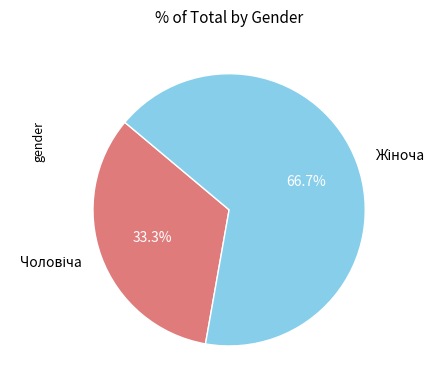

Does any single category account for the majority?

Yes